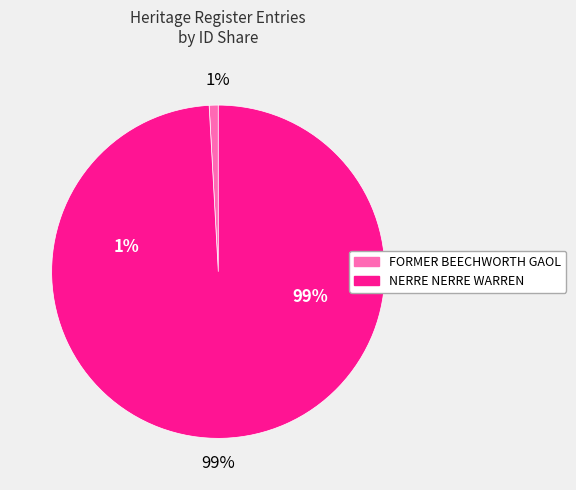

Rank the categories by value from lowest to highest.

FORMER BEECHWORTH GAOL, NERRE NERRE WARREN